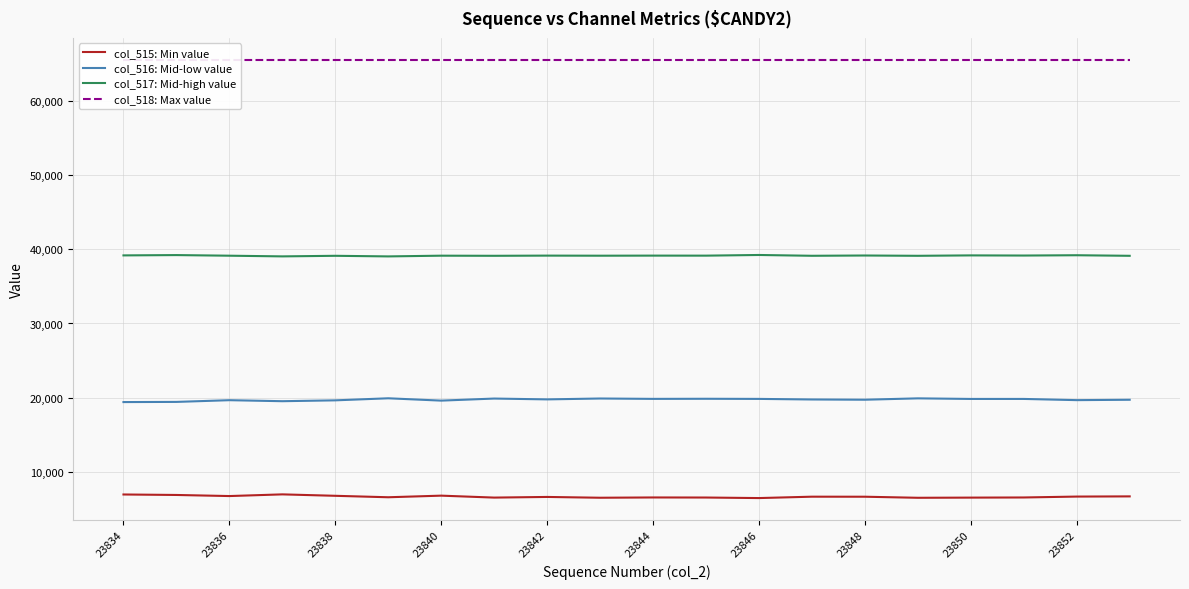

How many lines are shown in the chart?

4